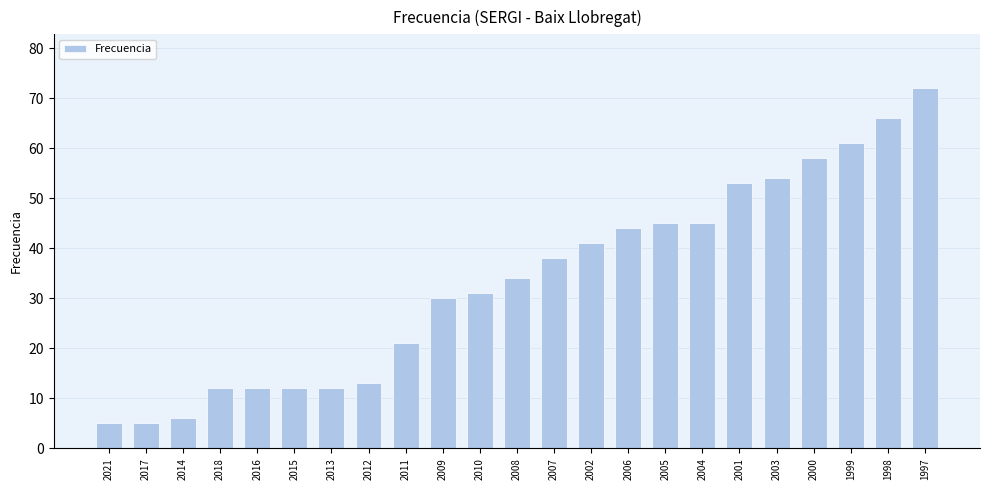

Approximately how many times larger is the value at 2009 compared to 2005?

0.7